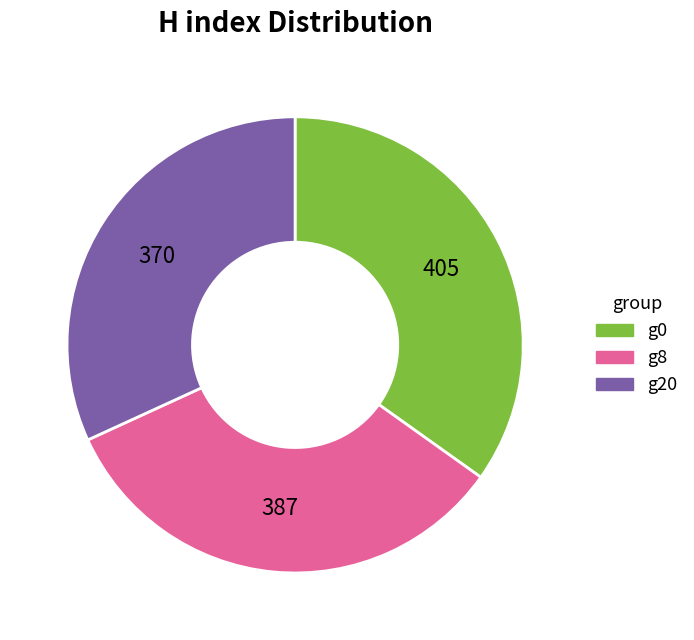

Do g0 and g20 together represent more than half of the pie?

Yes